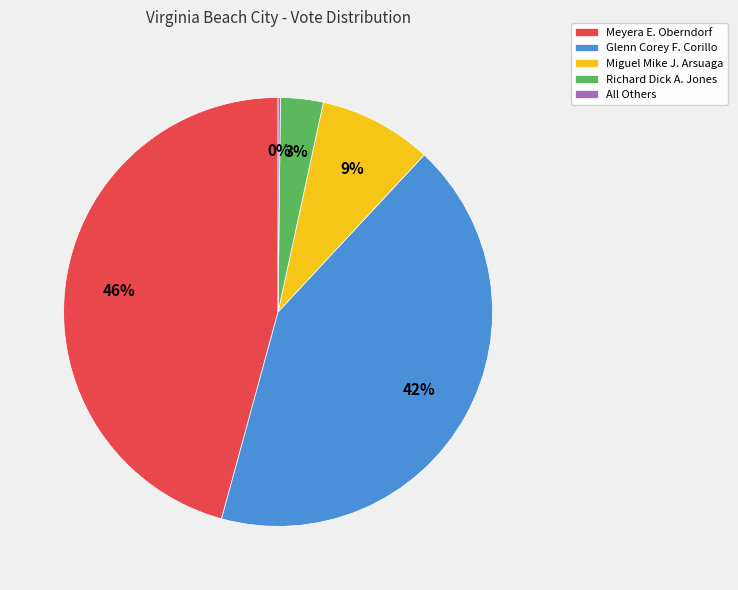

To the nearest percent, what portion does Richard Dick A. Jones represent?

3%